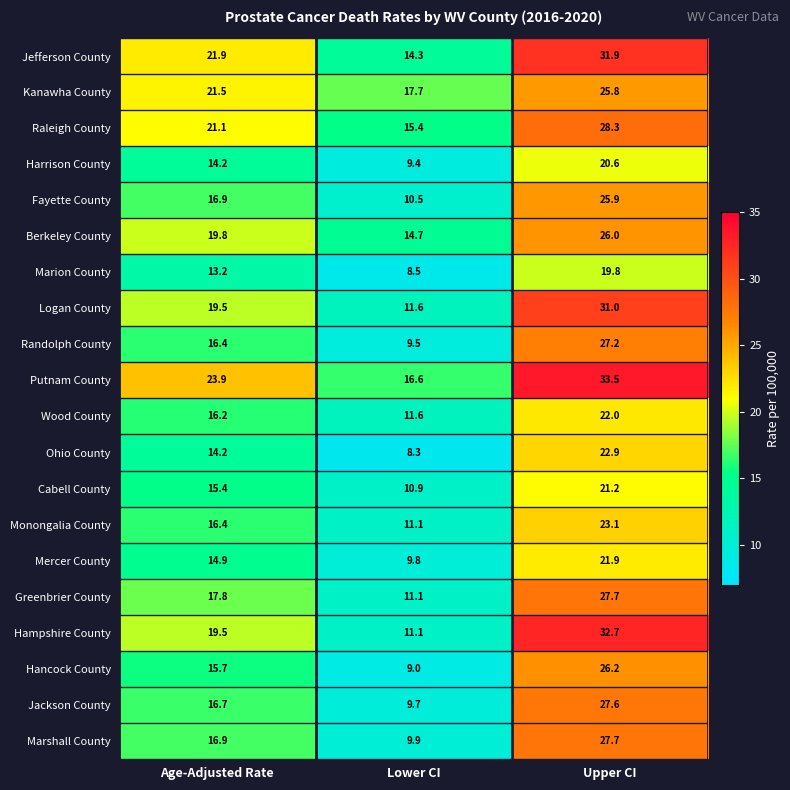

What is the difference between the maximum and second lowest values in the Monongalia County series?

6.7